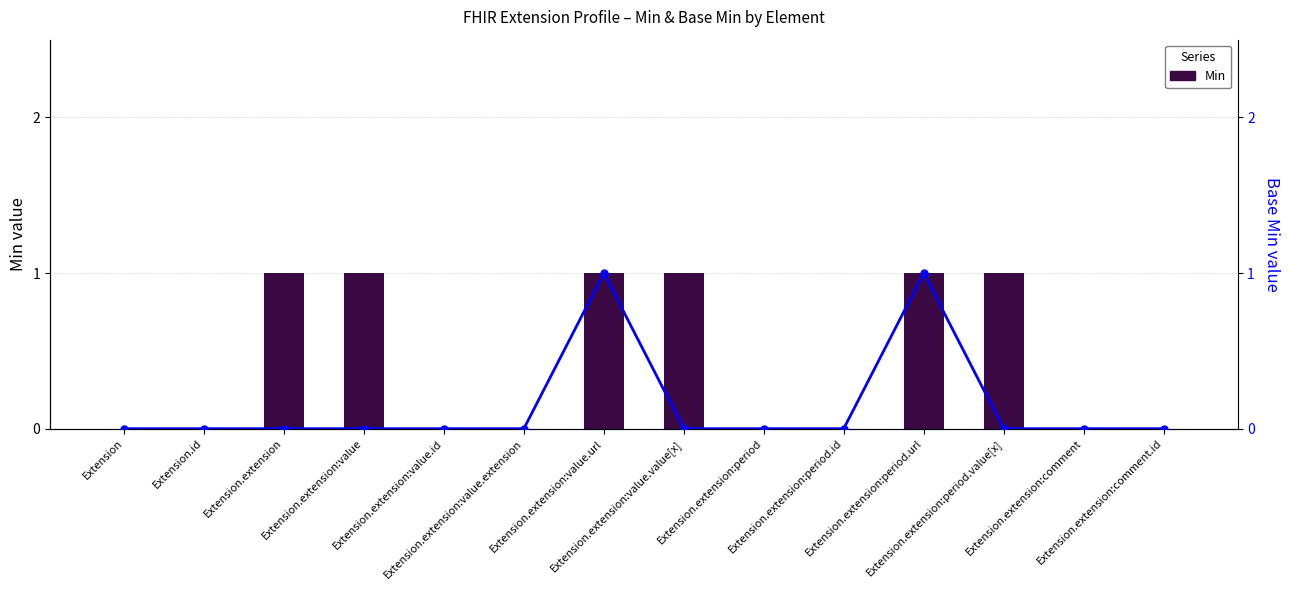

What is the difference between the Base Min values at Extension.extension:value.url and Extension.extension:value.value[x]?

1